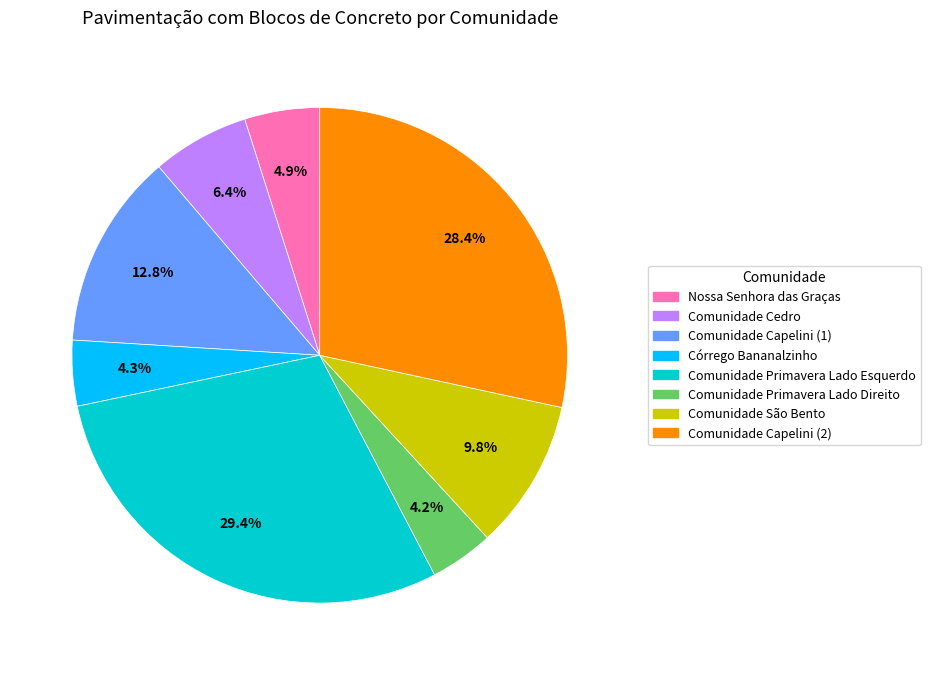

How many slices are in this pie chart?

8